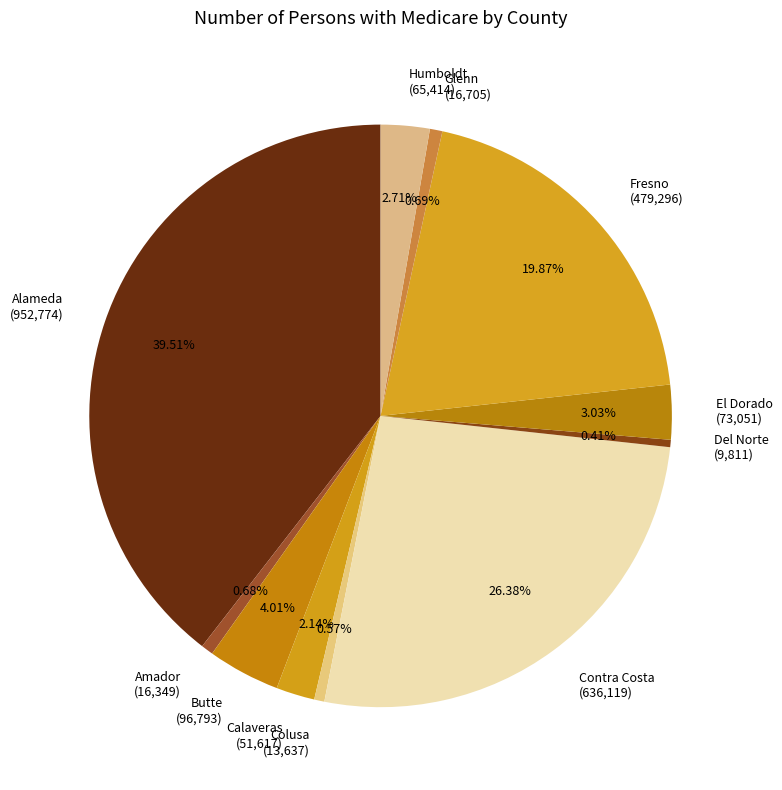

Count the number of slices in the pie.

11